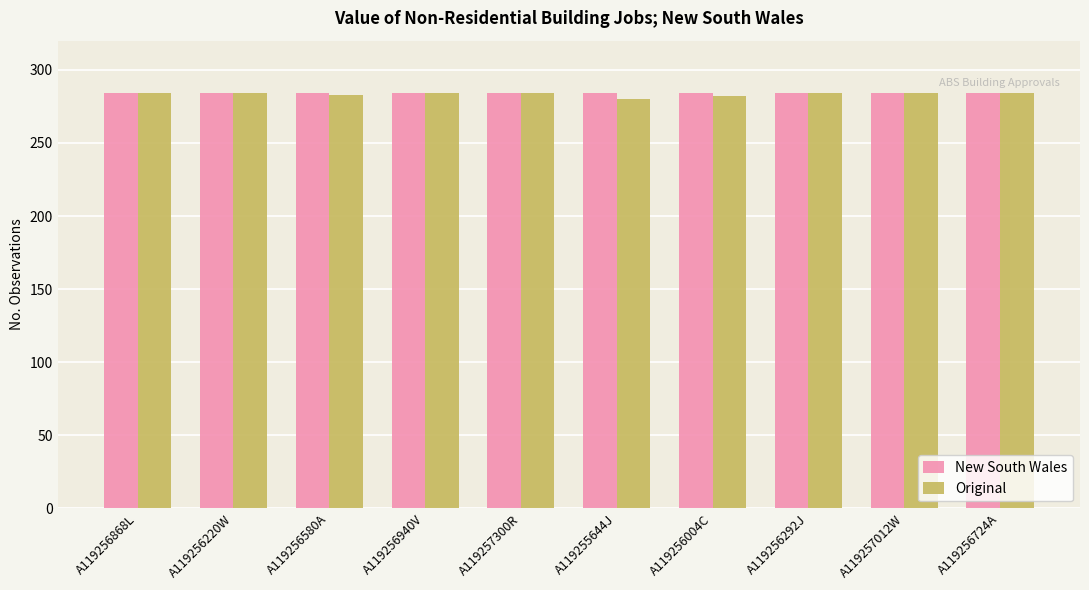

What is the average value of the Original series?

283